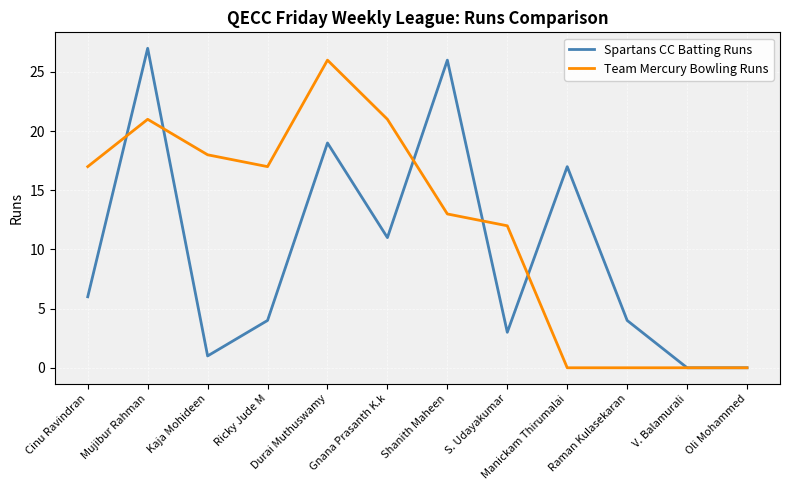

True or false: Team Mercury Bowling Runs has a value of 26 at Durai Muthuswamy.

True